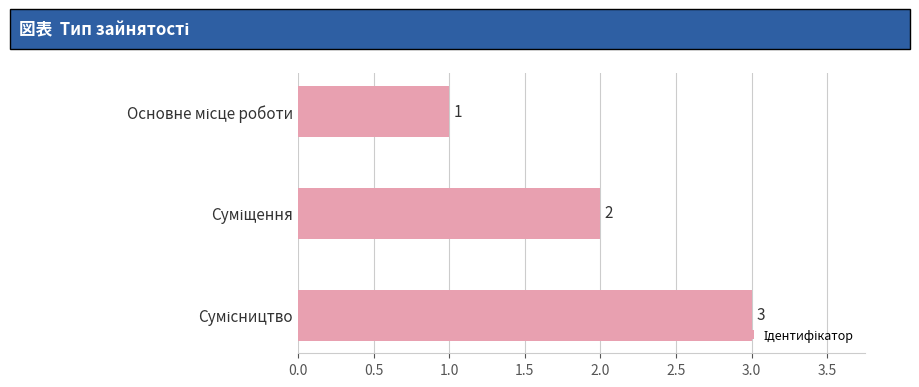

What is the maximum value shown in the chart?

3